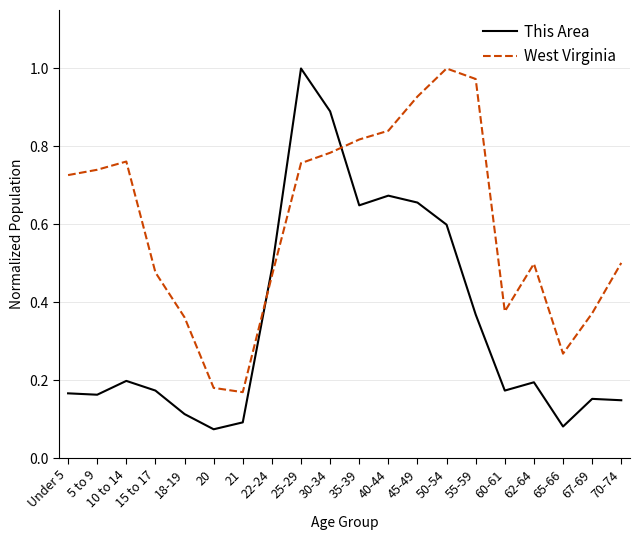

How many lines are shown in the chart?

2